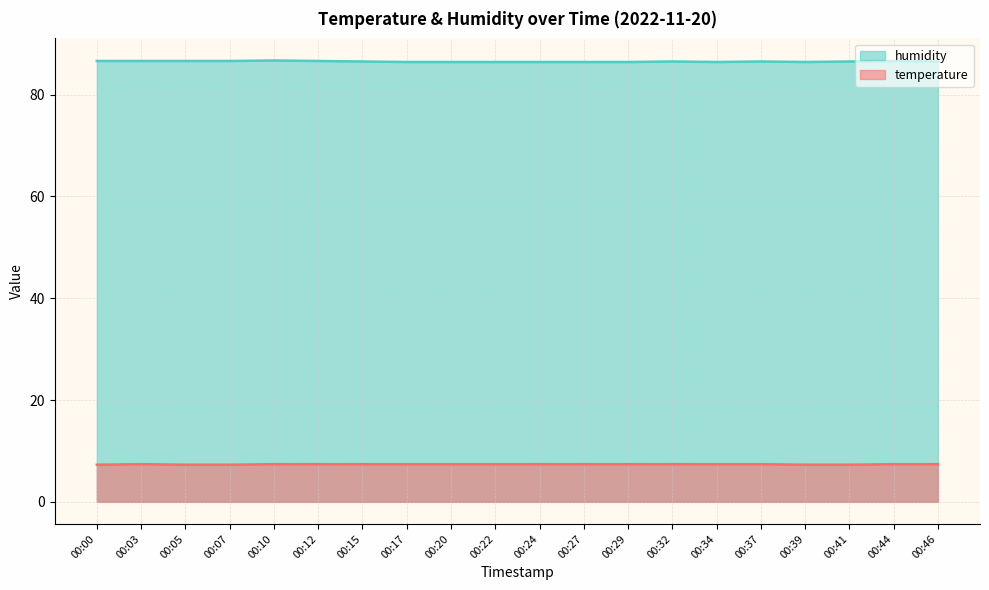

Reading right to left, extract all data points from this chart.

temperature: 7.4	7.4	7.3	7.3	7.4	7.4	7.4	7.4	7.4	7.4	7.4	7.4	7.4	7.4	7.4	7.4	7.3	7.3	7.4	7.3
humidity: 86.5	86.6	86.5	86.4	86.5	86.4	86.5	86.4	86.4	86.4	86.4	86.4	86.4	86.5	86.6	86.7	86.6	86.6	86.6	86.6